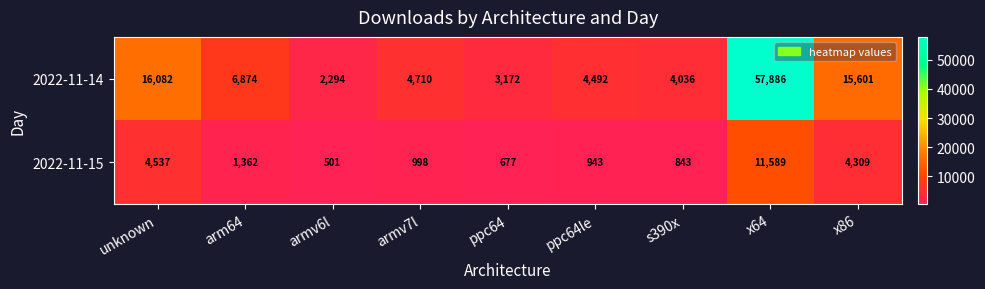

Is it true that 2022-11-14 equals 747 at armv6l?

False